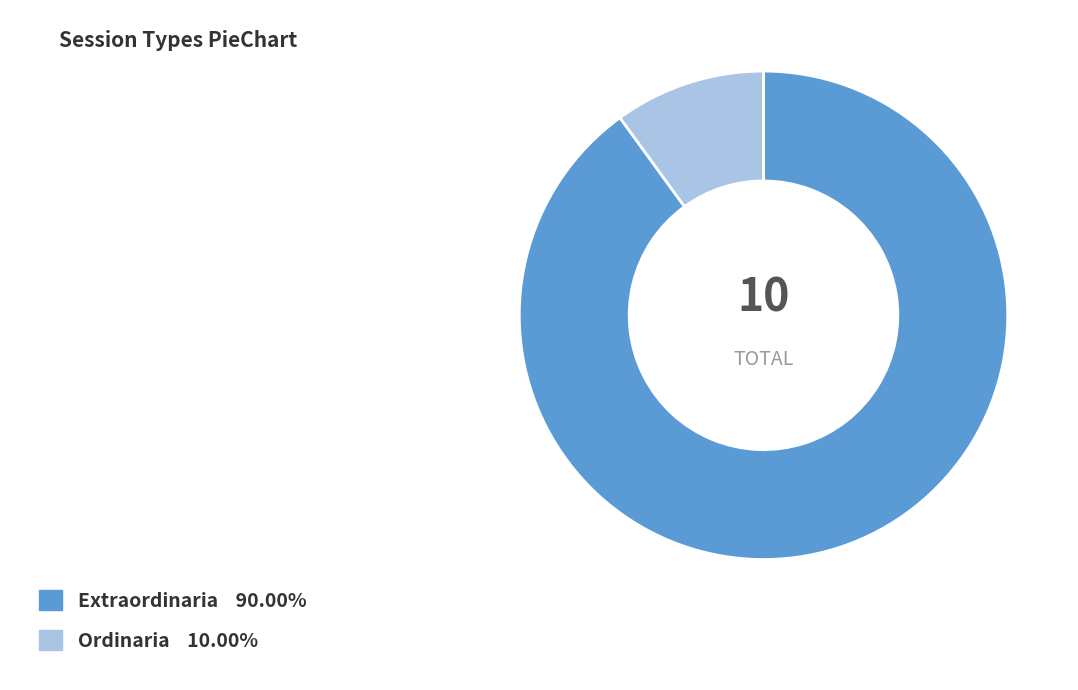

Do Ordinaria and Extraordinaria together represent more than half of the pie?

Yes